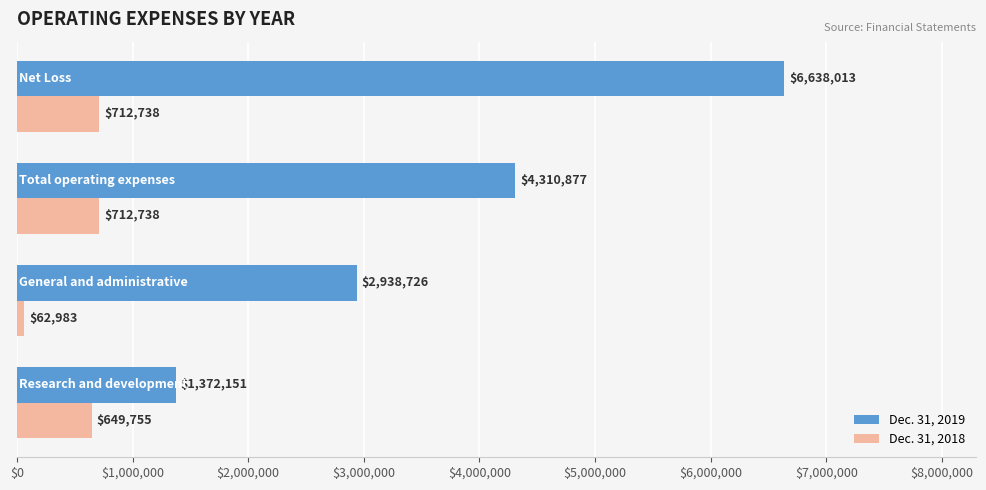

What is the difference between the maximum and second lowest values in the Dec. 31, 2019 series?

3699287